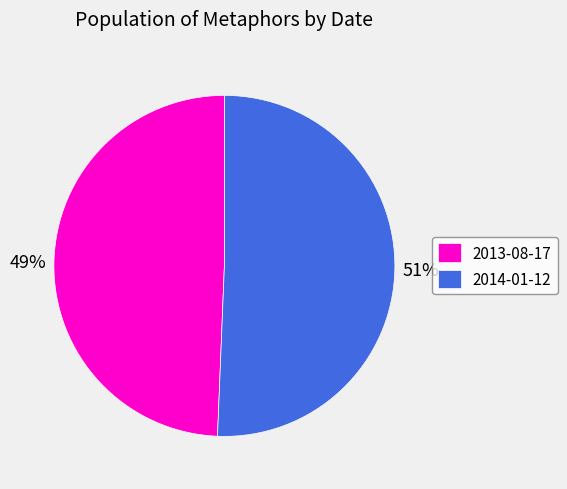

Approximately how many times larger is the value at 2013-08-17 compared to 2014-01-12?

1.0